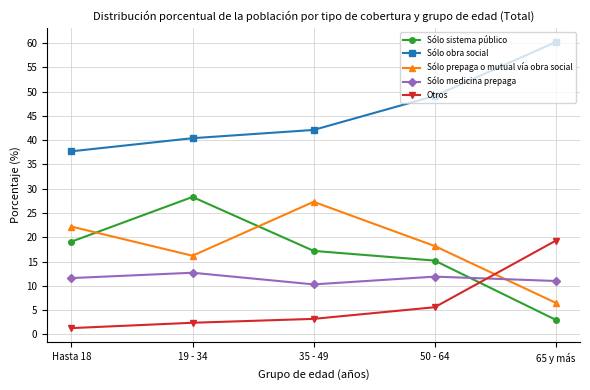

Is the value of Sólo prepaga o mutual vía obra social at 65 y más greater than the value of Sólo medicina prepaga at 19 - 34?

No